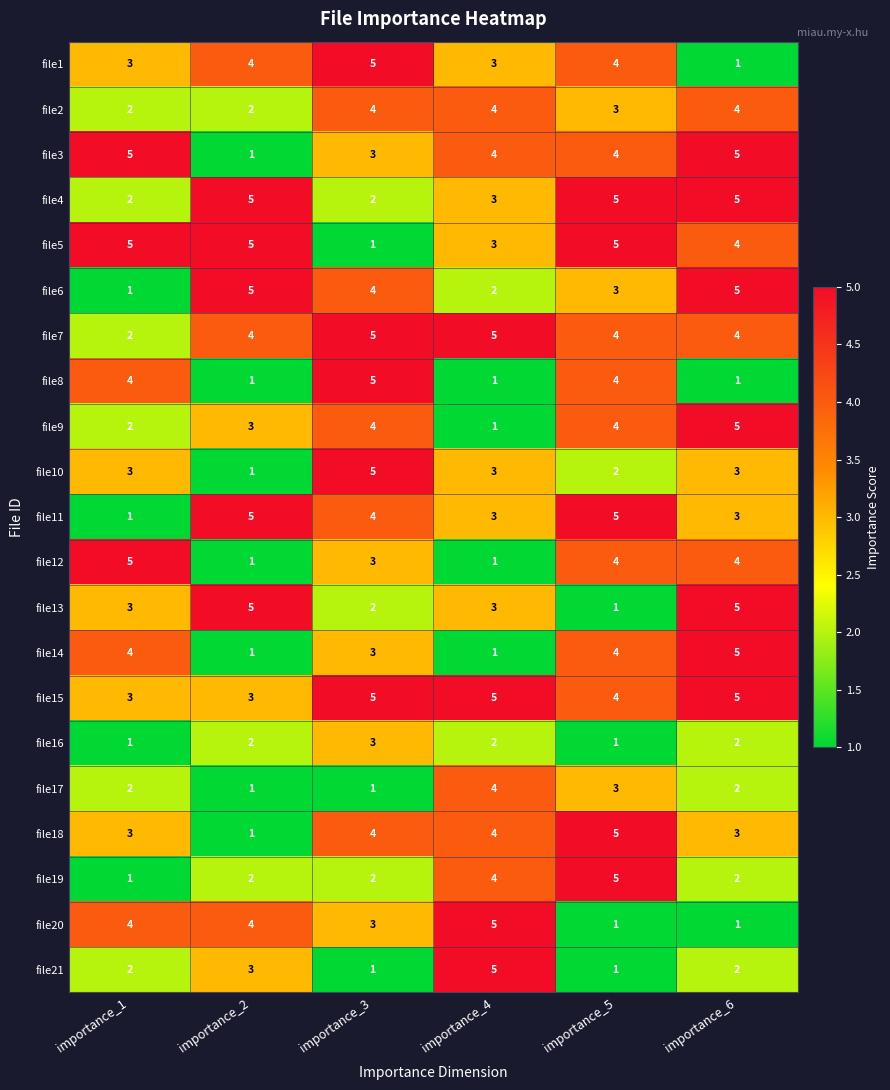

How many data points in file13 are less than 3?

2